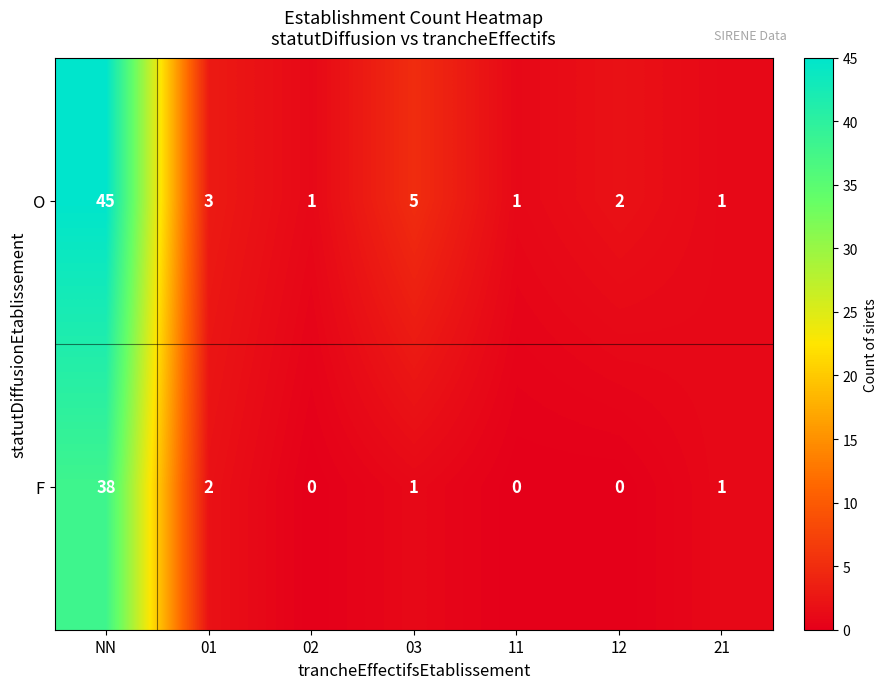

What is the average value of the F series?

6